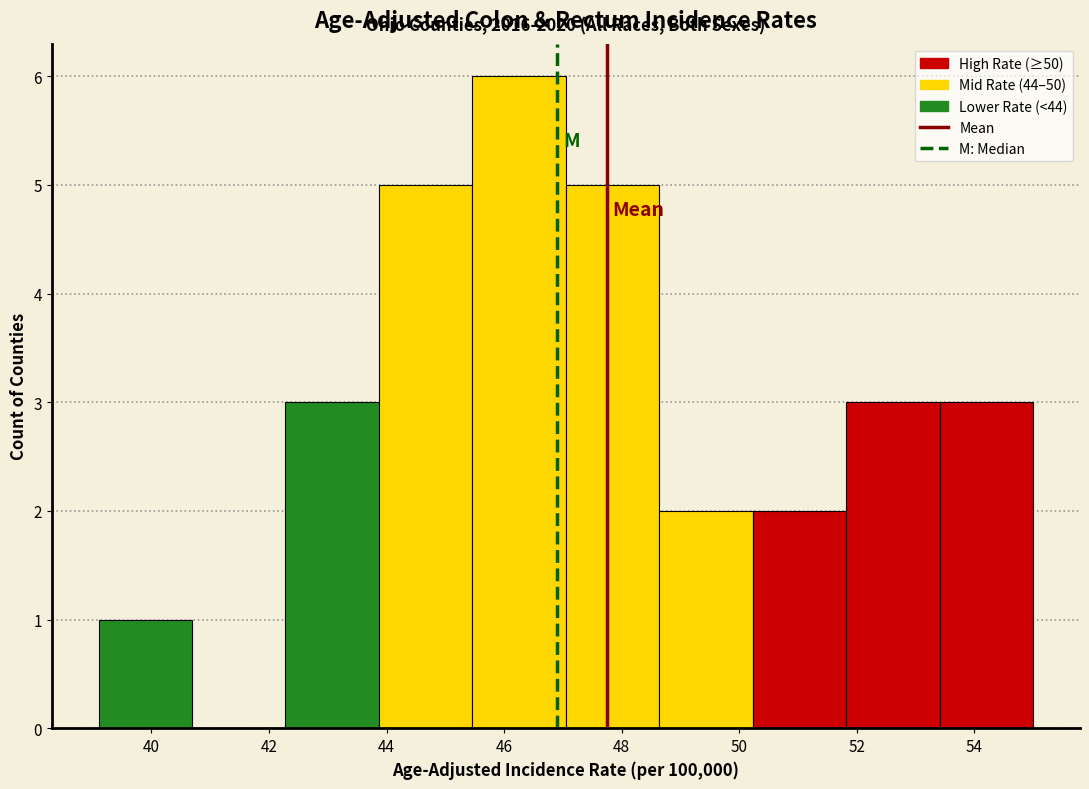

Over which range of the x-axis is the bar tallest?

45.4 to 47.0